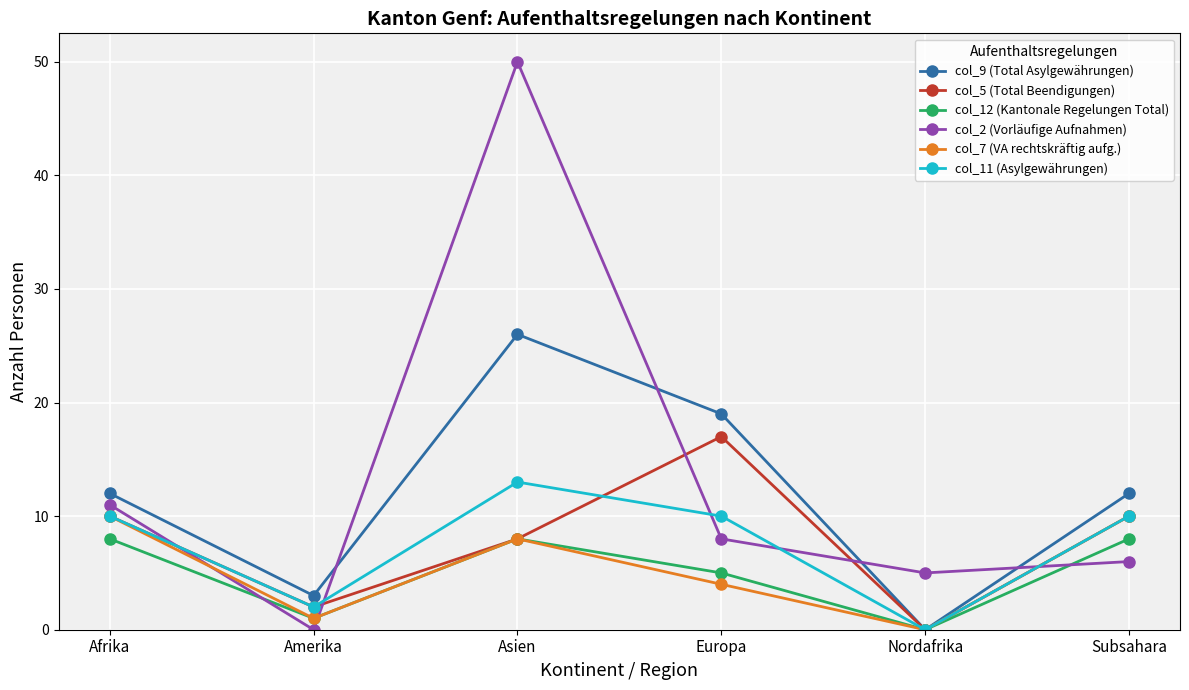

Reading left to right, what are all the values shown in this chart?

col_9 (Total Asylgewährungen): Afrika=12	Amerika=3	Asien=26	Europa=19	Nordafrika=0	Subsahara=12
col_5 (Total Beendigungen): Afrika=10	Amerika=2	Asien=8	Europa=17	Nordafrika=0	Subsahara=10
col_12 (Kantonale Regelungen Total): Afrika=8	Amerika=1	Asien=8	Europa=5	Nordafrika=0	Subsahara=8
col_2 (Vorläufige Aufnahmen): Afrika=11	Amerika=0	Asien=50	Europa=8	Nordafrika=5	Subsahara=6
col_7 (VA rechtskräftig aufg.): Afrika=10	Amerika=1	Asien=8	Europa=4	Nordafrika=0	Subsahara=10
col_11 (Asylgewährungen): Afrika=10	Amerika=2	Asien=13	Europa=10	Nordafrika=0	Subsahara=10